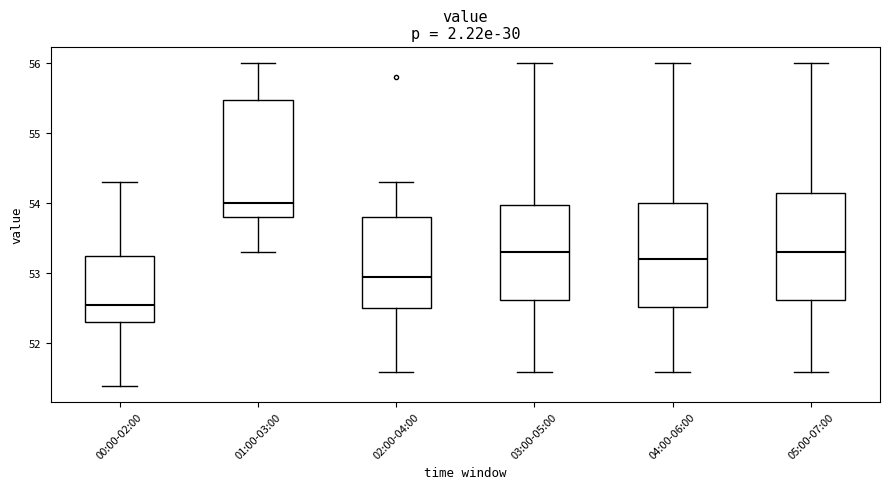

Reading left to right, transcribe this box plot: for each box, give where its median line is, the range the box spans, and where its two whiskers end, as read against the y-axis. The values are not printed on the chart, so give them approximately, as read against the axis.

00:00-02:00: median 52.6, box 52.3 to 53.3, whiskers 51.4 to 54.3
01:00-03:00: median 54.0, box 53.8 to 55.5, whiskers 53.3 to 56.0
02:00-04:00: median 53.0, box 52.5 to 53.8, whiskers 51.6 to 54.3
03:00-05:00: median 53.3, box 52.6 to 54.0, whiskers 51.6 to 56.0
04:00-06:00: median 53.2, box 52.5 to 54.0, whiskers 51.6 to 56.0
05:00-07:00: median 53.3, box 52.6 to 54.2, whiskers 51.6 to 56.0